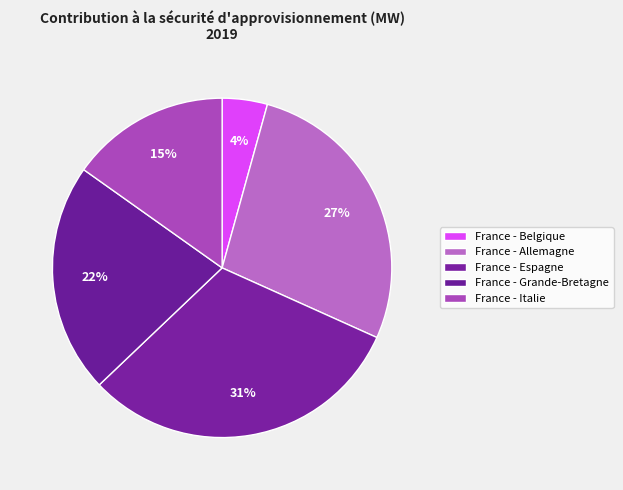

What percentage is NOT represented by France - Belgique?

95.7%